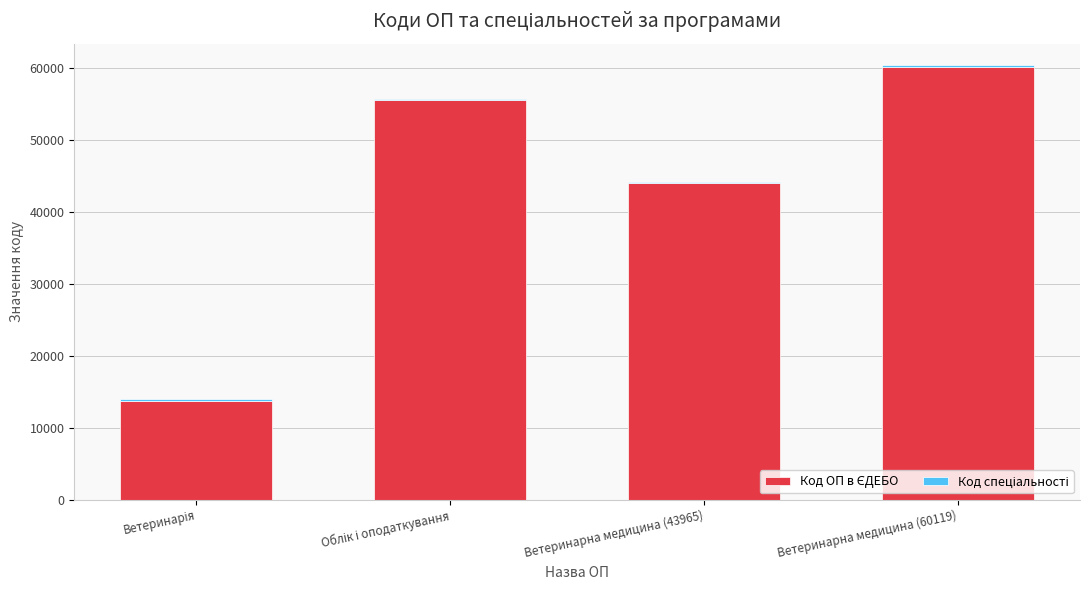

Count the number of data series in this chart.

2